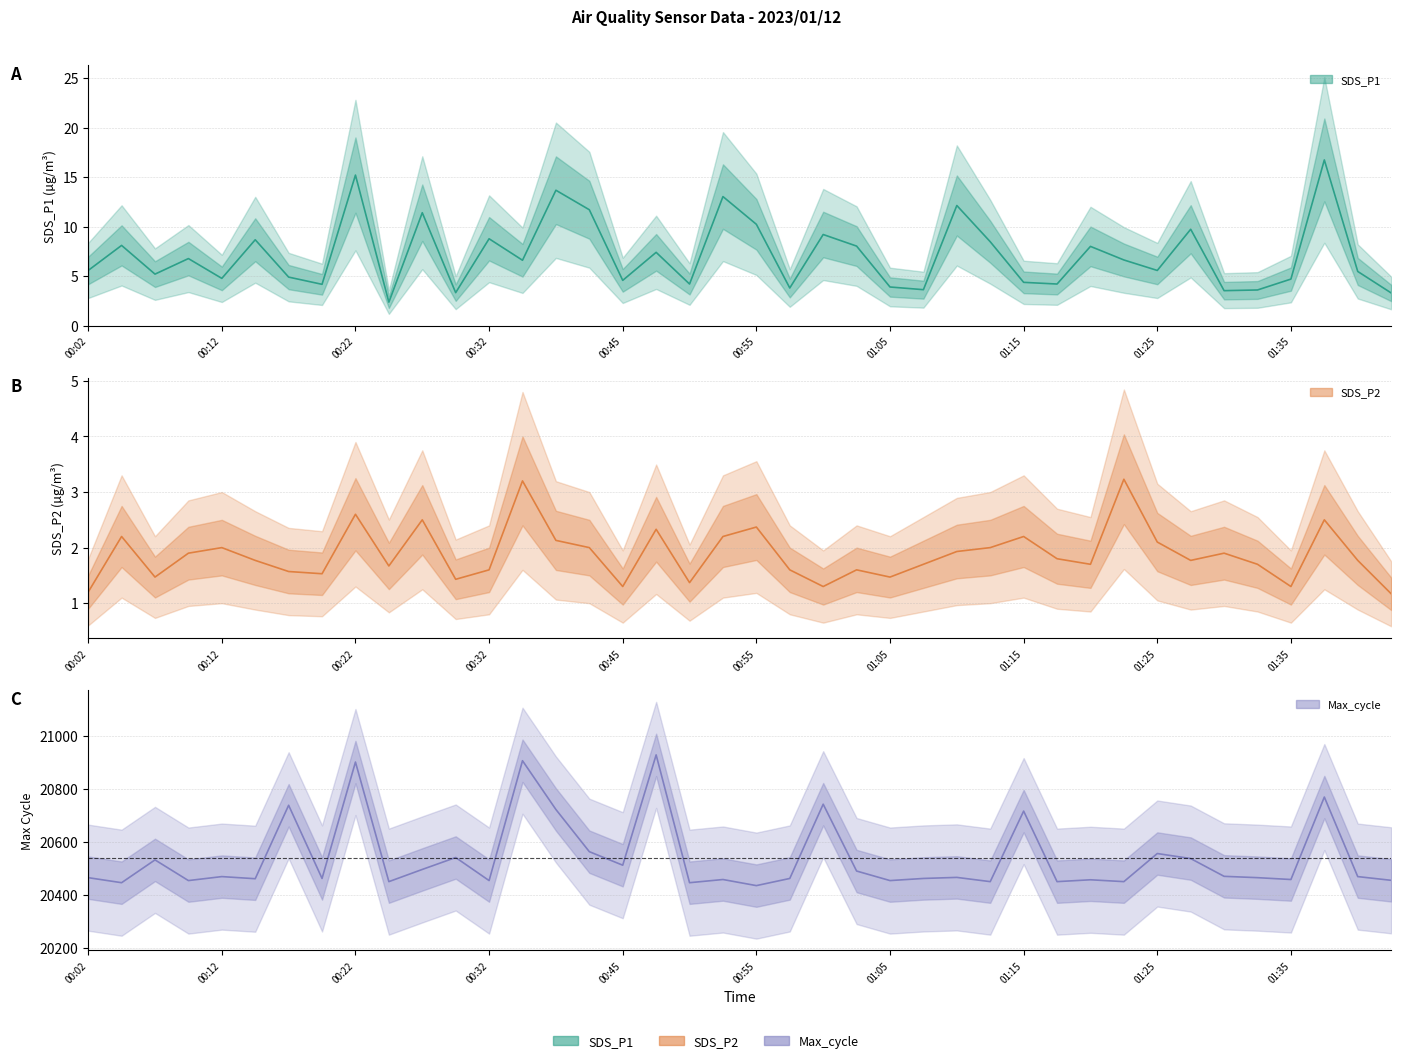

Which series changed the most between 18 and 25?

Max_cycle